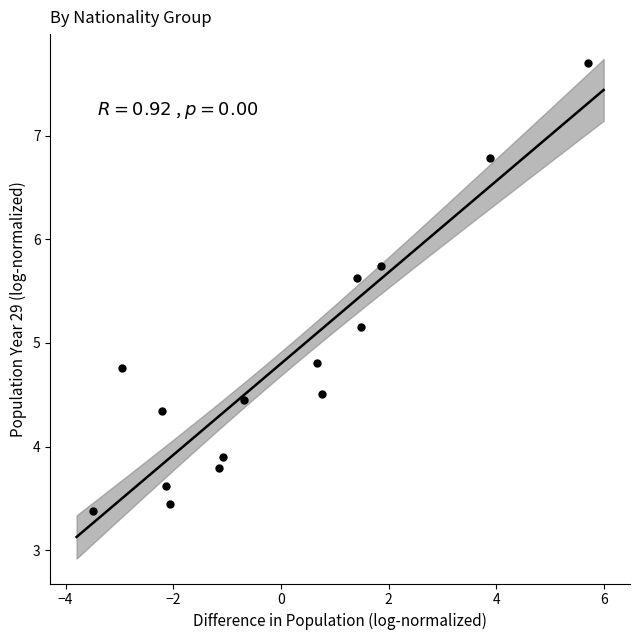

What is the range of X values (max minus min)?

9.2